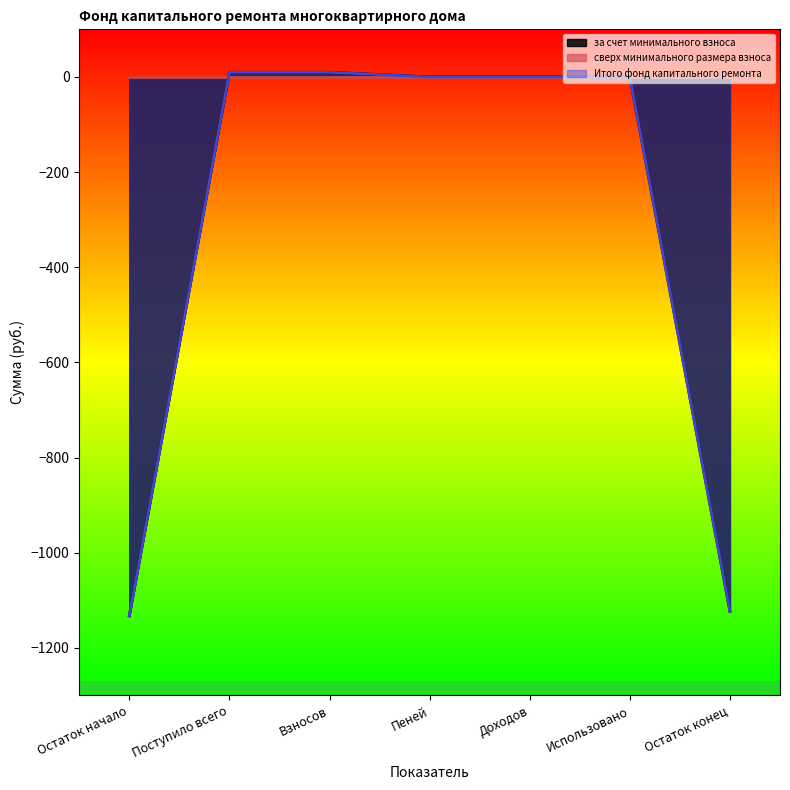

At which category is the sum across all series the highest?

Поступило всего